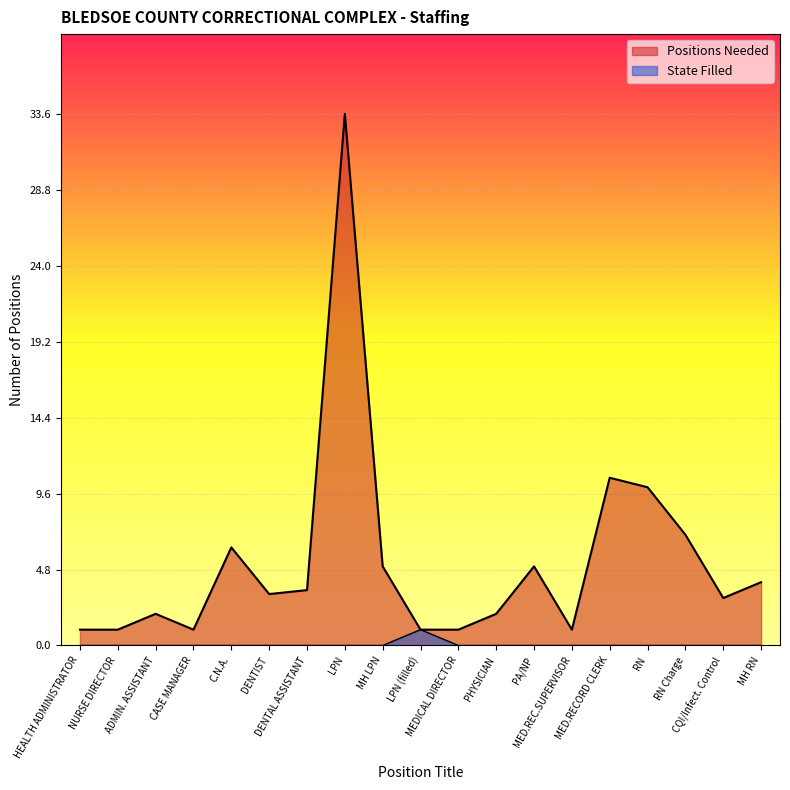

How many categories are shown in the chart?

19